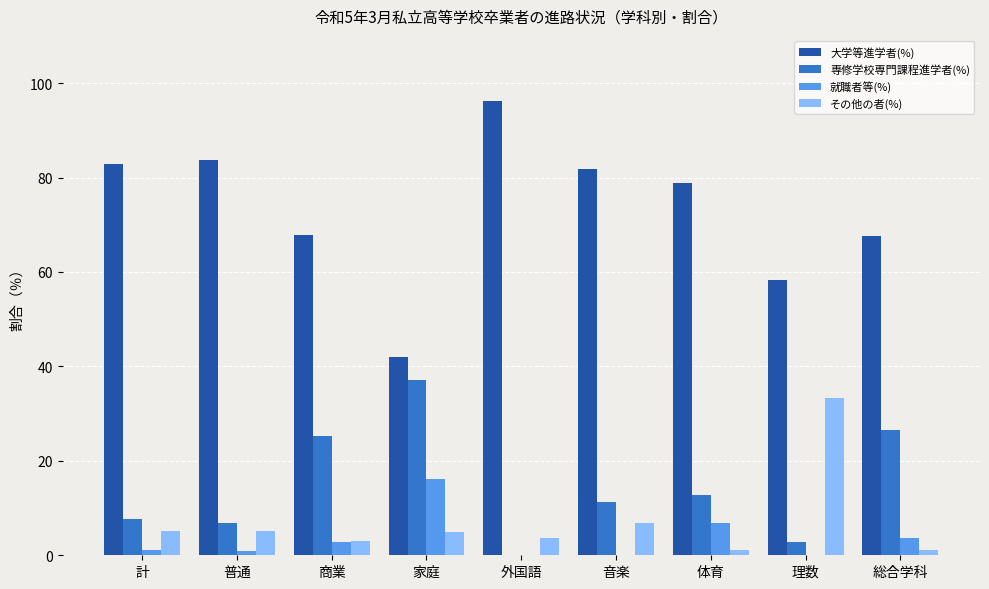

Which series changed the most between 家庭 and 総合学科?

大学等進学者(%)